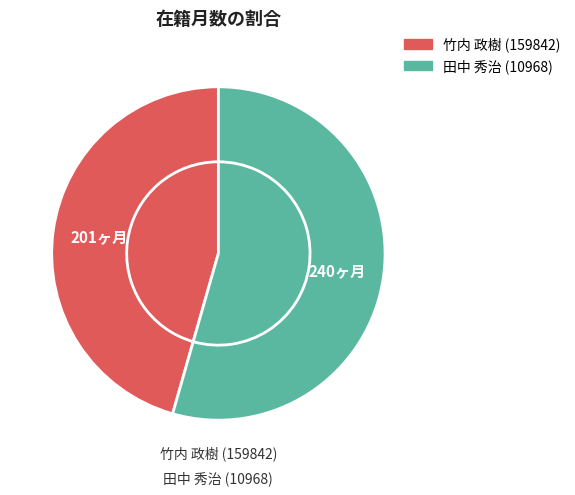

How many segments does this pie chart have?

2